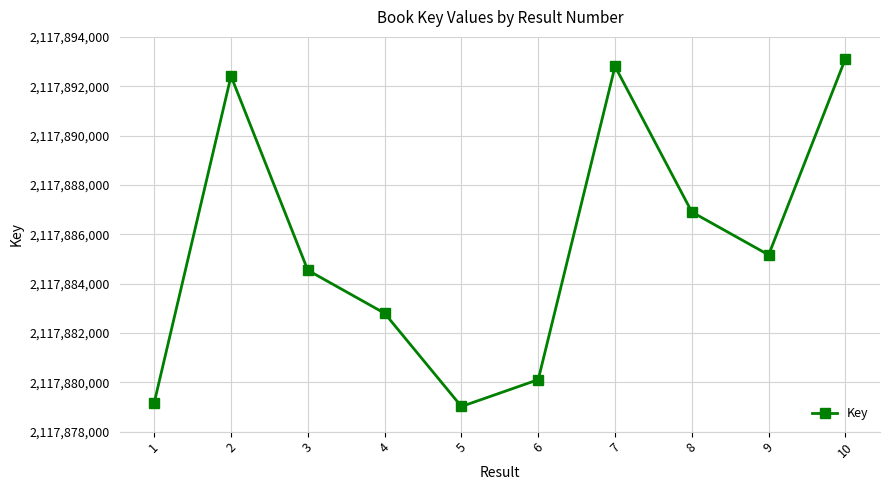

Which category has the lowest value across all series?

5